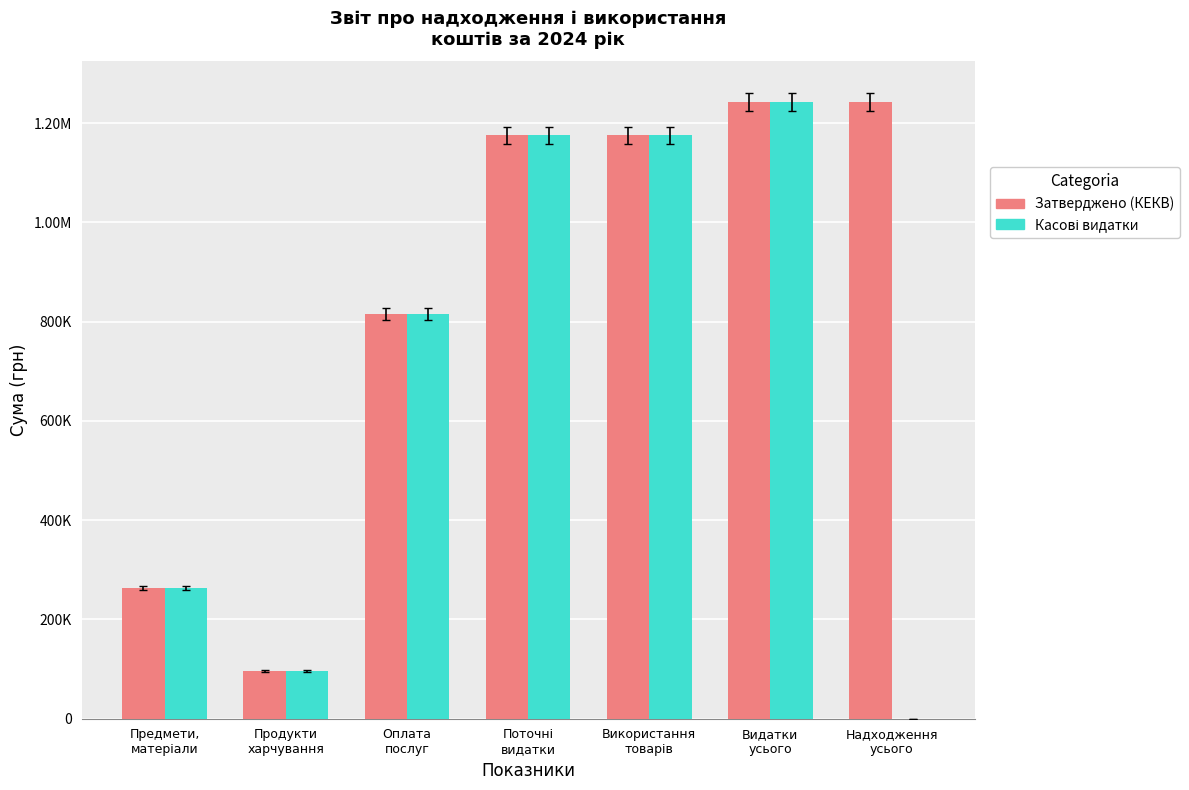

What value does the Касові видатки series have at Видатки
усього?

1242775.1